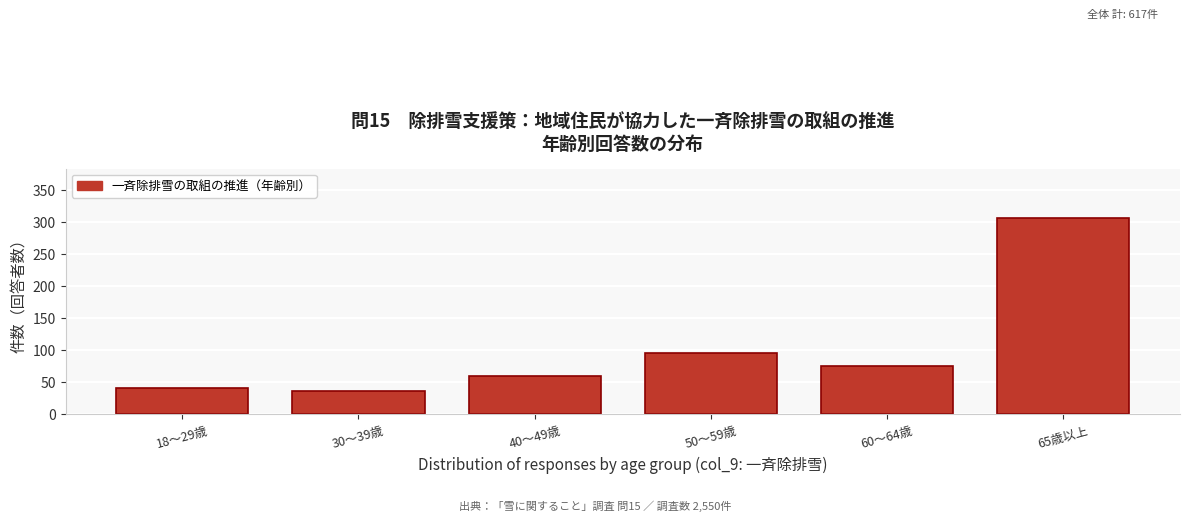

Reading right to left, extract all data points from this chart.

65歳以上=307	60～64歳=76	50～59歳=96	40～49歳=59	30～39歳=36	18～29歳=41